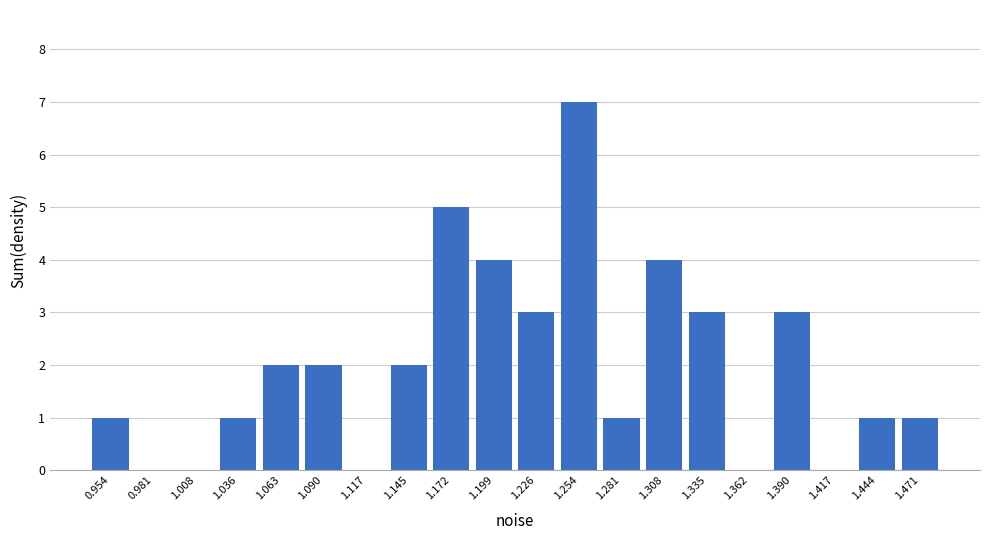

What is the height of the bar covering 0.940 to 0.970 on the x-axis? Neither the bar edges nor the heights are printed on the chart, so give them approximately, as read against the axes.

1